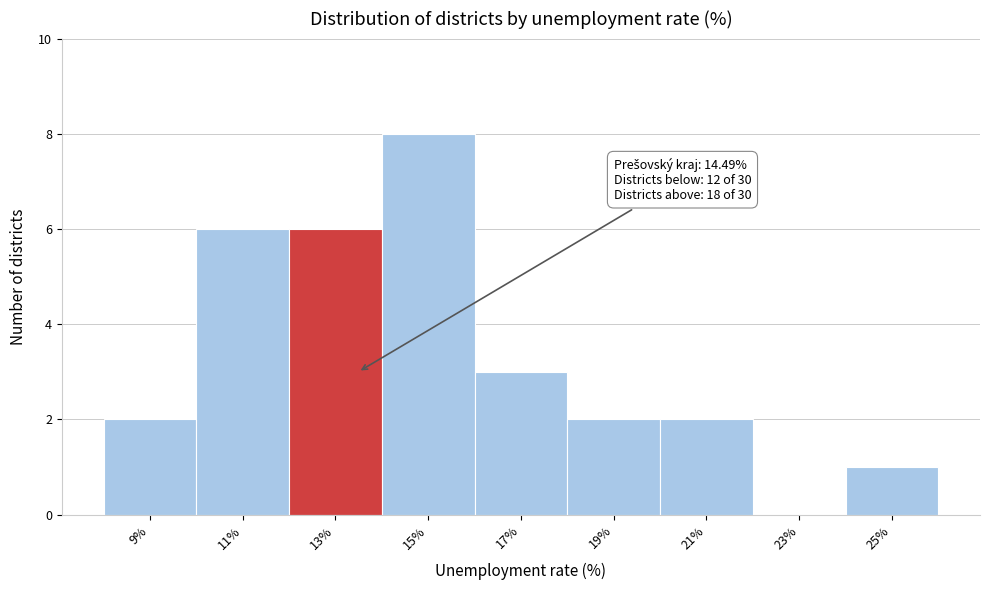

Reading left to right, what are all the values shown in this chart?

9%=2	11%=6	13%=6	15%=8	17%=3	19%=2	21%=2	23%=0	25%=1